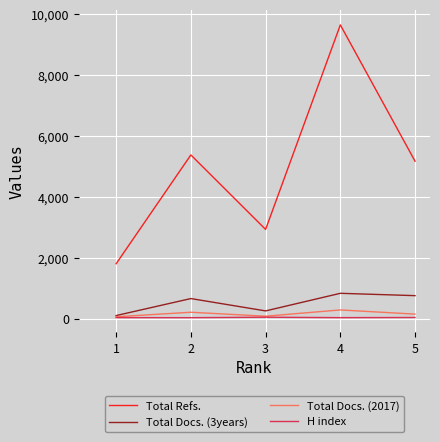

What is the approximate value of Total Docs. (2017) at 2?

207